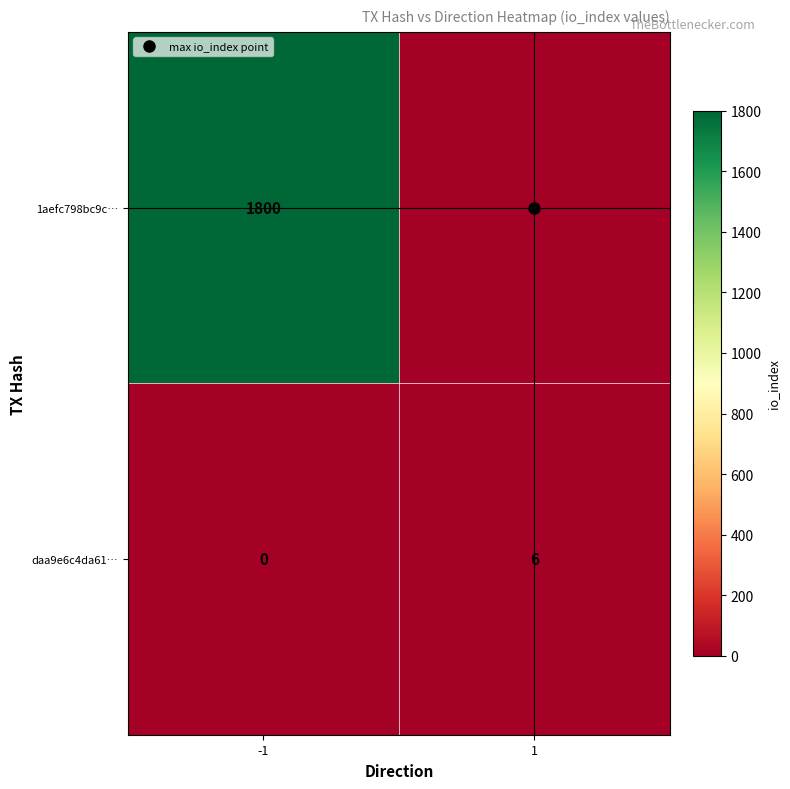

What is the highest value of the 1aefc798bc9c… series?

1800